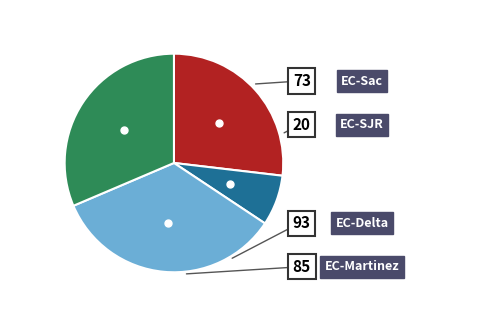

How many segments does this pie chart have?

4